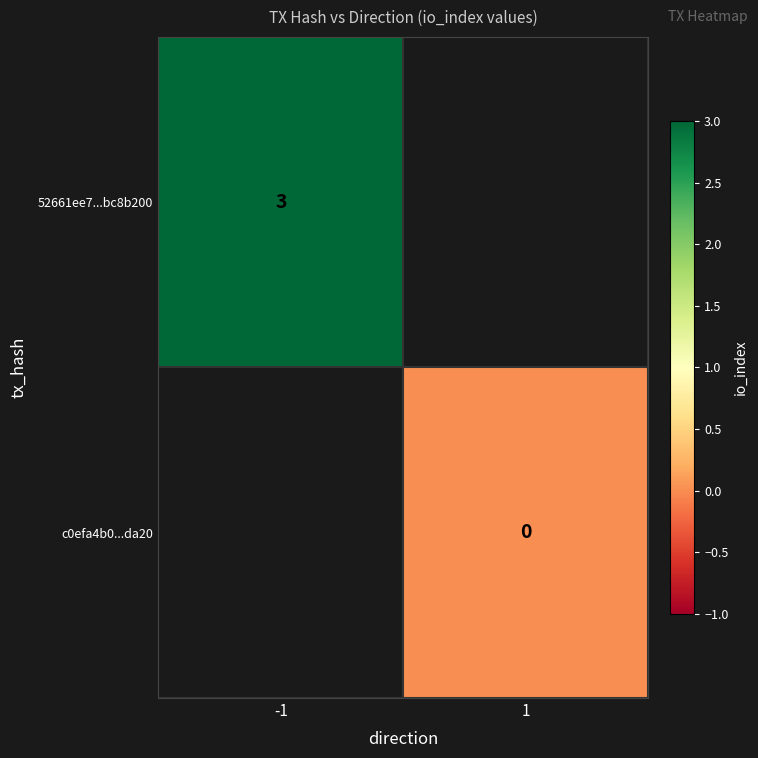

Is it true that 52661ee7...bc8b200 equals 2 at -1?

False